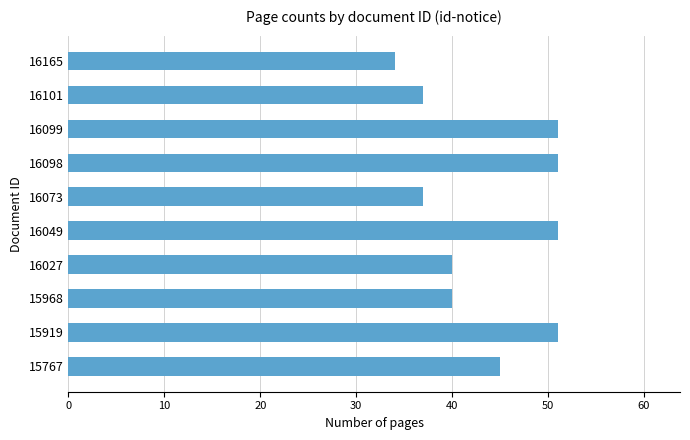

What is the maximum value shown in the chart?

51